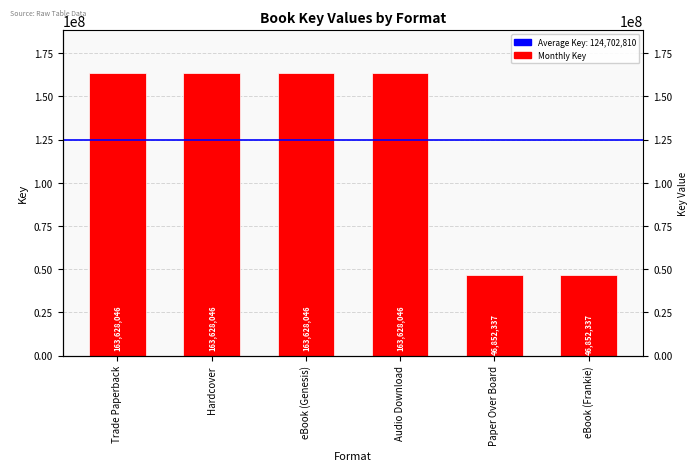

Between Hardcover and Audio Download, which is larger?

Hardcover